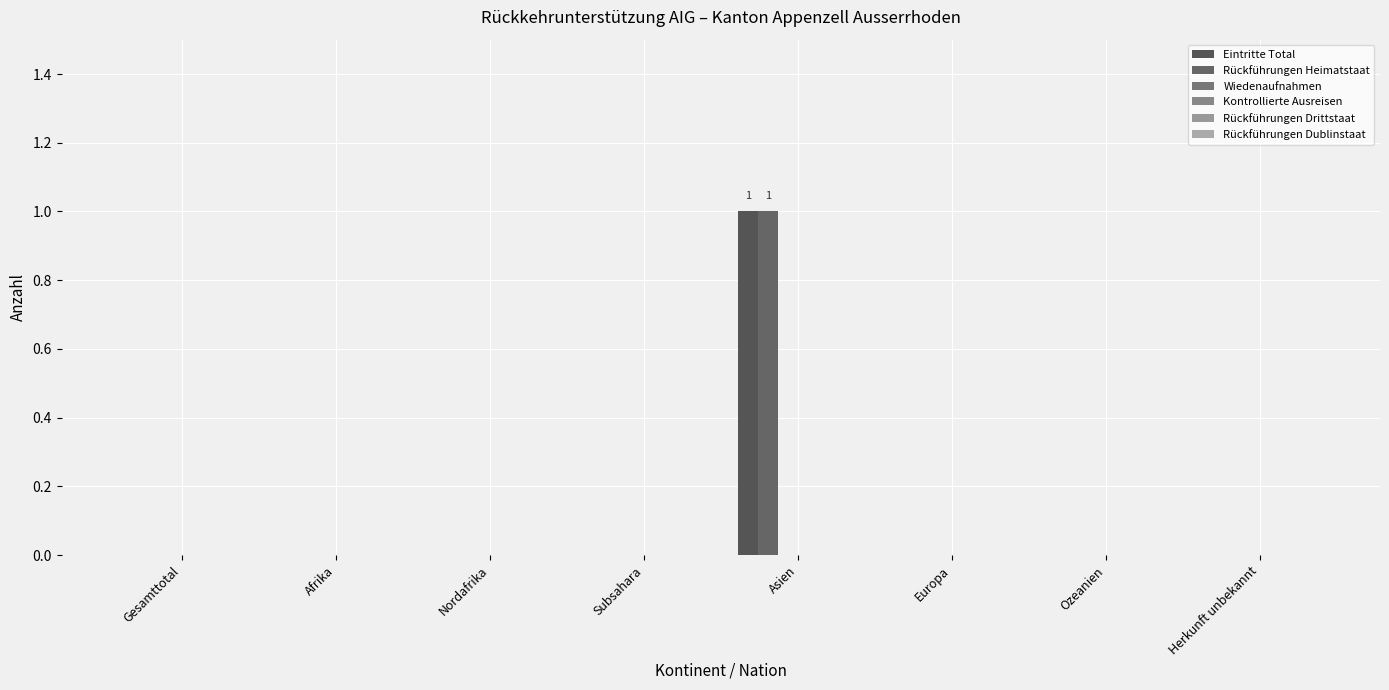

Reading left to right, extract all data points from this chart.

Eintritte Total: Gesamttotal=0	Afrika=0	Nordafrika=0	Subsahara=0	Asien=1	Europa=0	Ozeanien=0	Herkunft unbekannt=0
Rückführungen Heimatstaat: Gesamttotal=0	Afrika=0	Nordafrika=0	Subsahara=0	Asien=1	Europa=0	Ozeanien=0	Herkunft unbekannt=0
Wiedenaufnahmen: Gesamttotal=0	Afrika=0	Nordafrika=0	Subsahara=0	Asien=0	Europa=0	Ozeanien=0	Herkunft unbekannt=0
Kontrollierte Ausreisen: Gesamttotal=0	Afrika=0	Nordafrika=0	Subsahara=0	Asien=0	Europa=0	Ozeanien=0	Herkunft unbekannt=0
Rückführungen Drittstaat: Gesamttotal=0	Afrika=0	Nordafrika=0	Subsahara=0	Asien=0	Europa=0	Ozeanien=0	Herkunft unbekannt=0
Rückführungen Dublinstaat: Gesamttotal=0	Afrika=0	Nordafrika=0	Subsahara=0	Asien=0	Europa=0	Ozeanien=0	Herkunft unbekannt=0